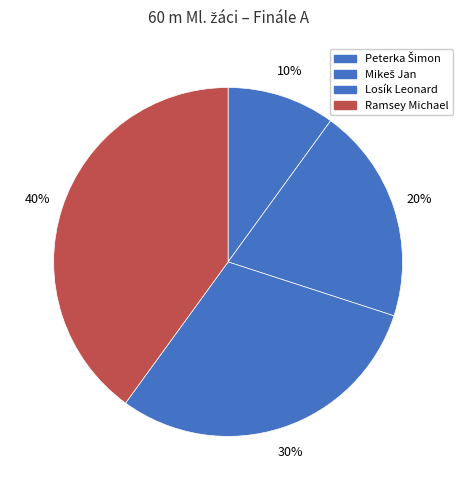

Which category has the smallest portion of the pie?

Peterka Šimon